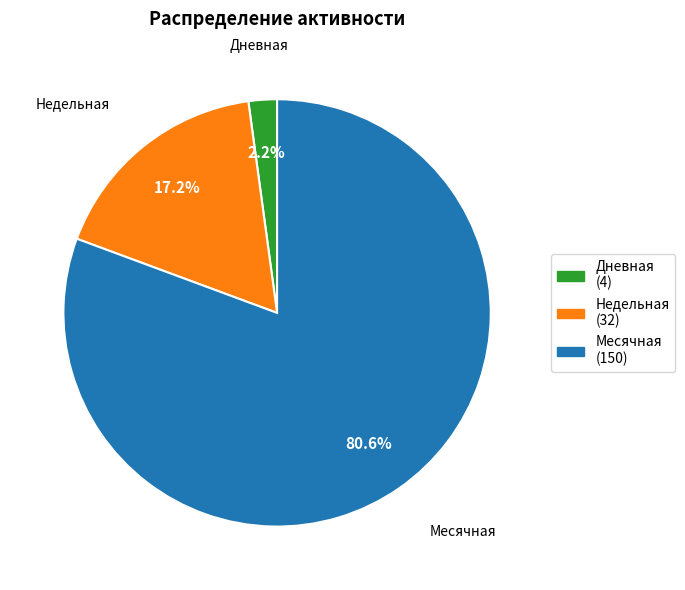

Count the number of slices in the pie.

3